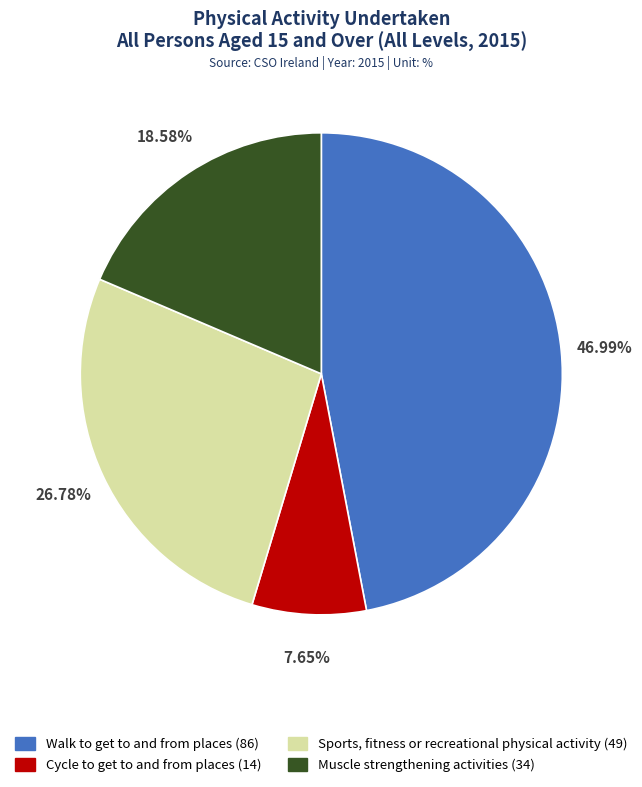

Is there a majority slice in this chart?

No